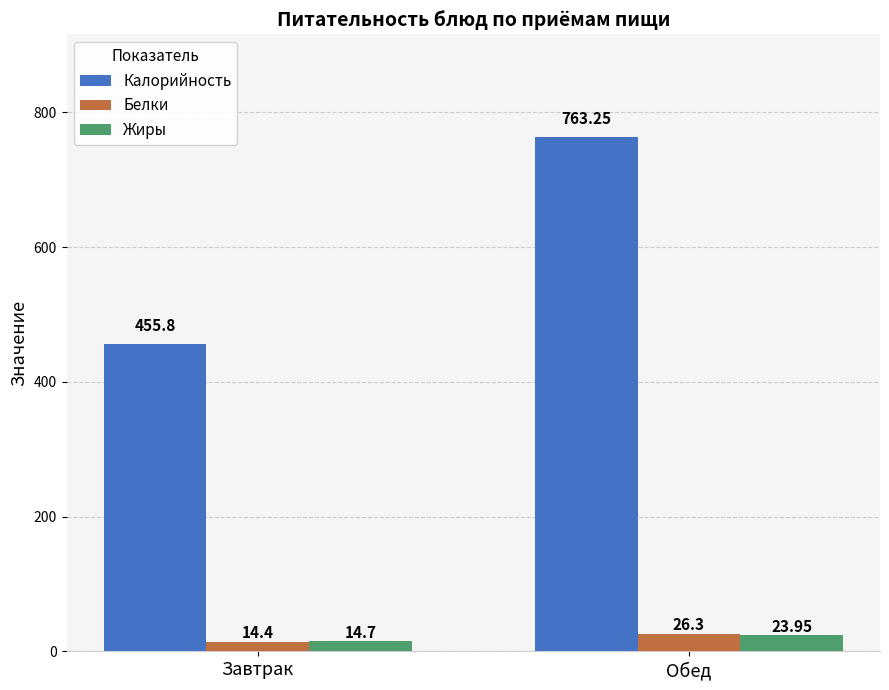

How many categories are shown in the chart?

2